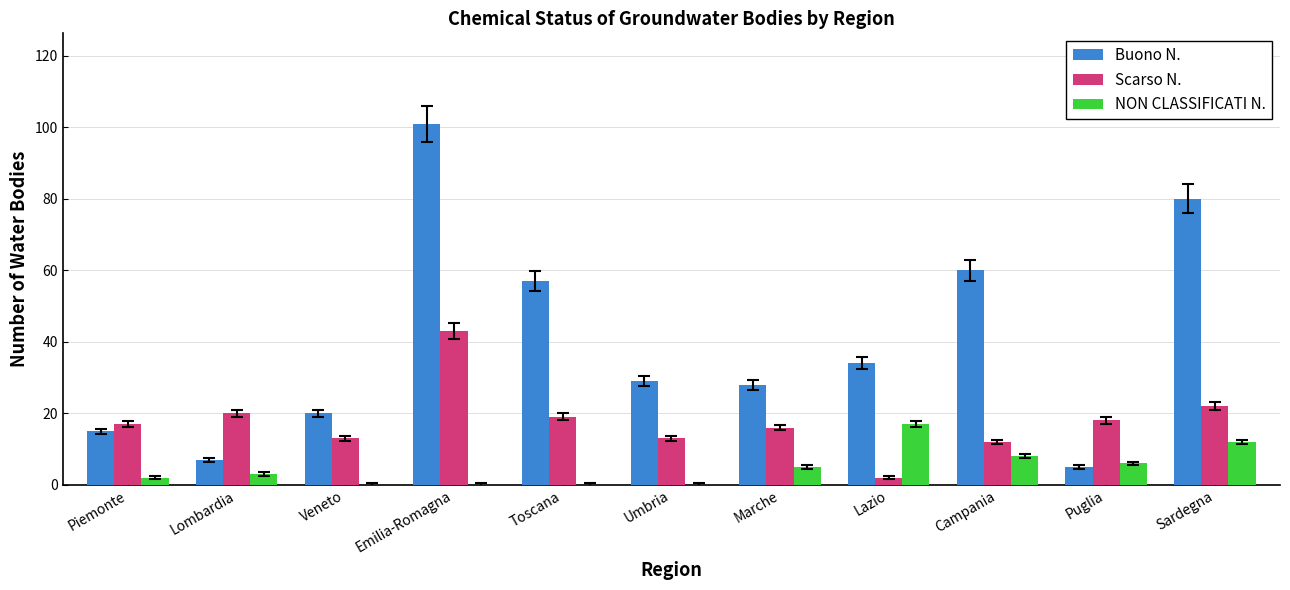

How many categories are shown in the chart?

11